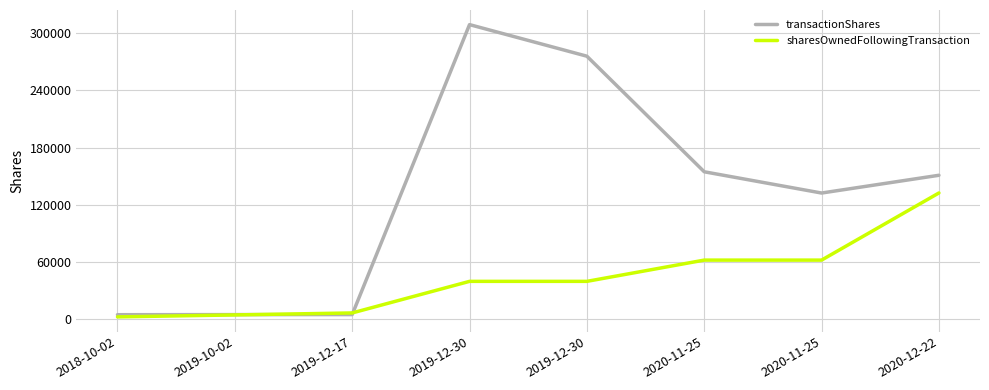

True or false: sharesOwnedFollowingTransaction has a value of 31210 at 2020-11-25.

False